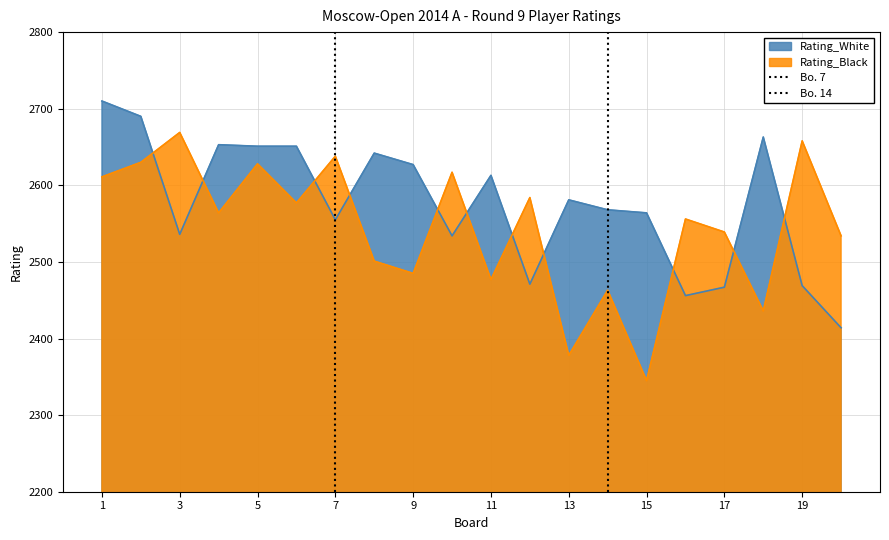

What is the approximate value of Rating_White at 15?

2564